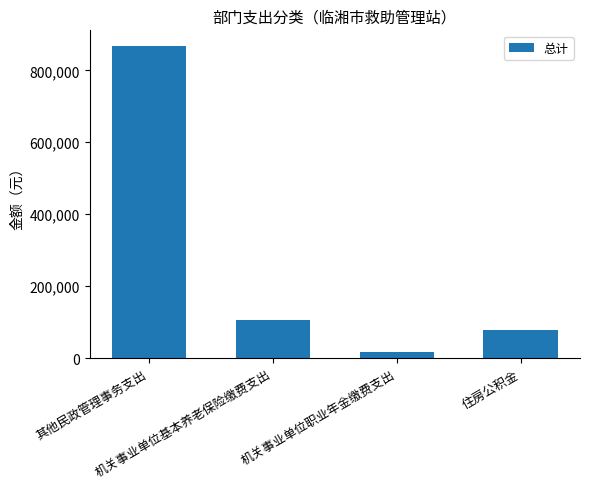

Rank the categories by value from highest to lowest.

其他民政管理事务支出, 机关事业单位基本养老保险缴费支出, 住房公积金, 机关事业单位职业年金缴费支出